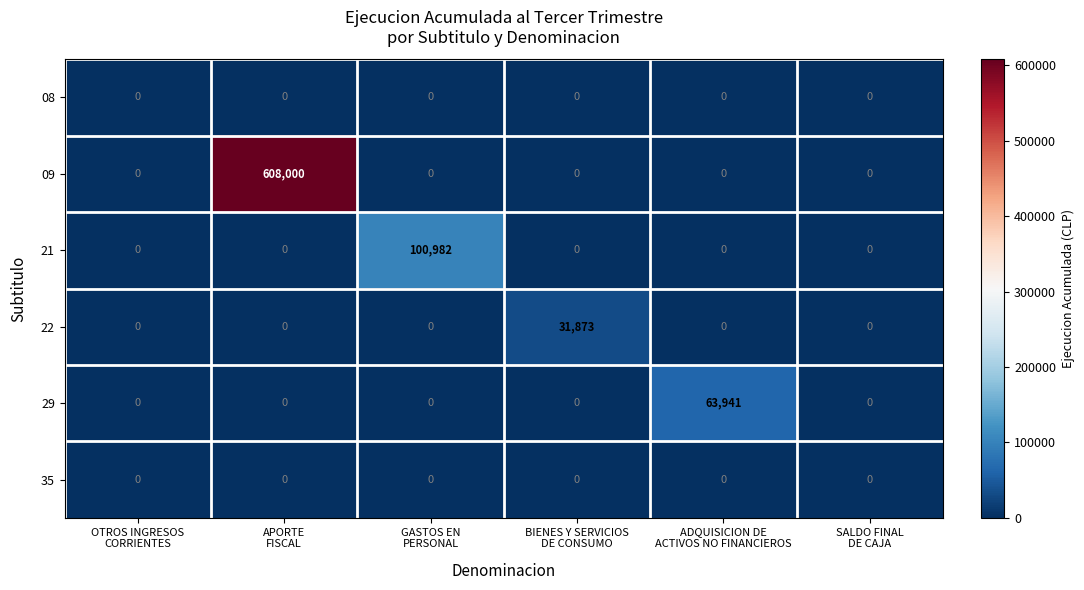

What is the total value across all series at APORTE
FISCAL?

608000